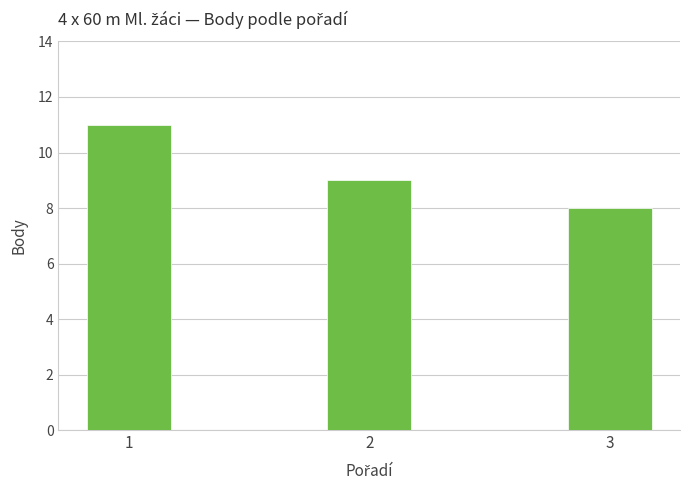

What is the difference between the maximum and minimum values?

3